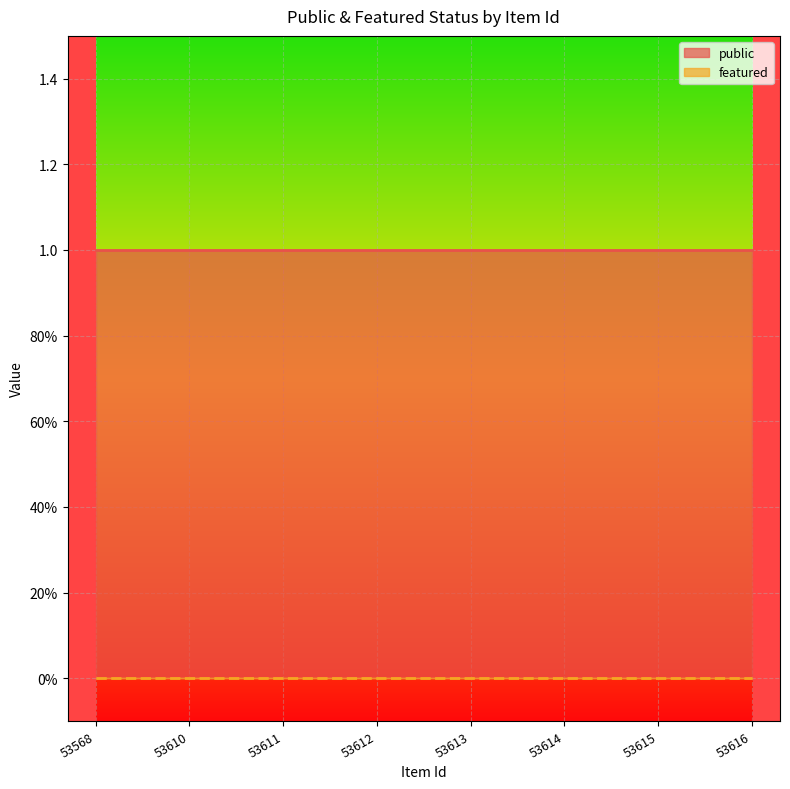

List the series in order of their peak value, highest first.

public, featured